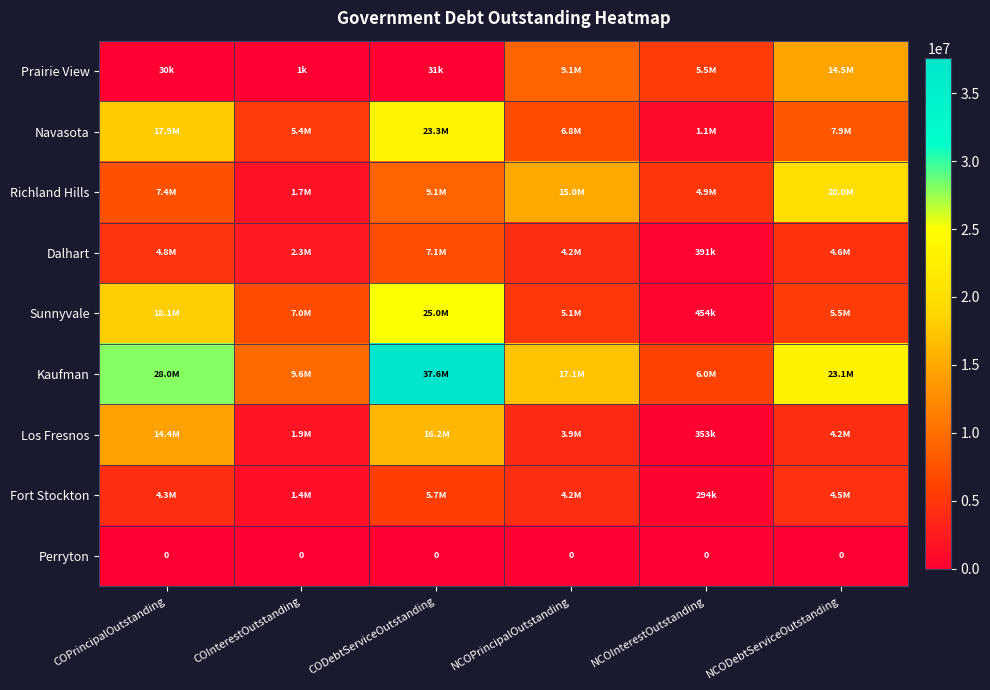

At which label does Dalhart first exceed 4605525?

COPrincipalOutstanding